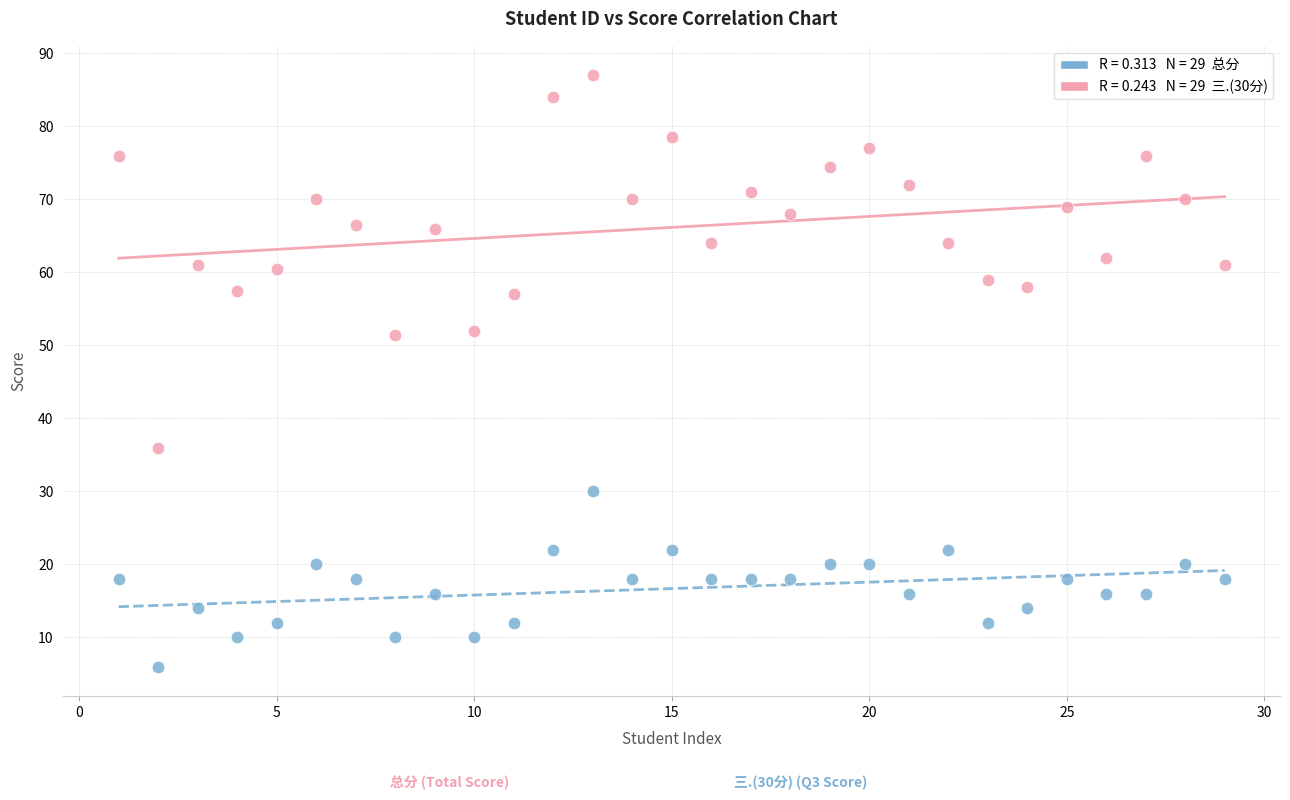

Across all data points, what is the range of X values (max minus min)?

28.0